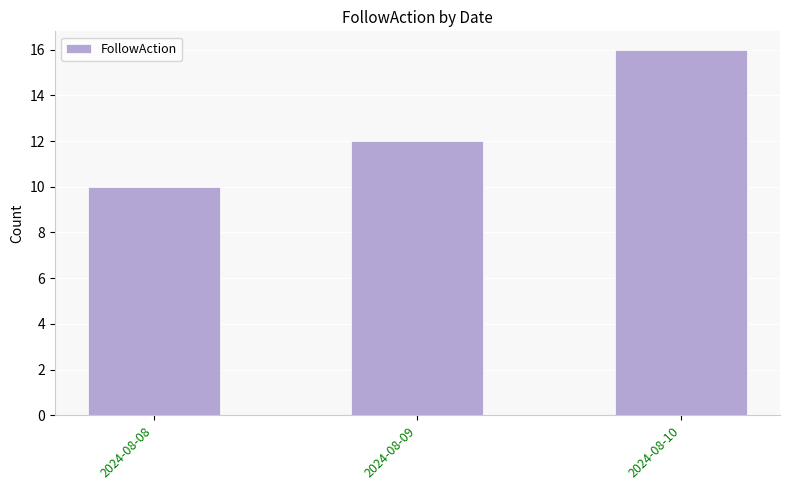

True or false: the data shows 6 at 2024-08-08.

False